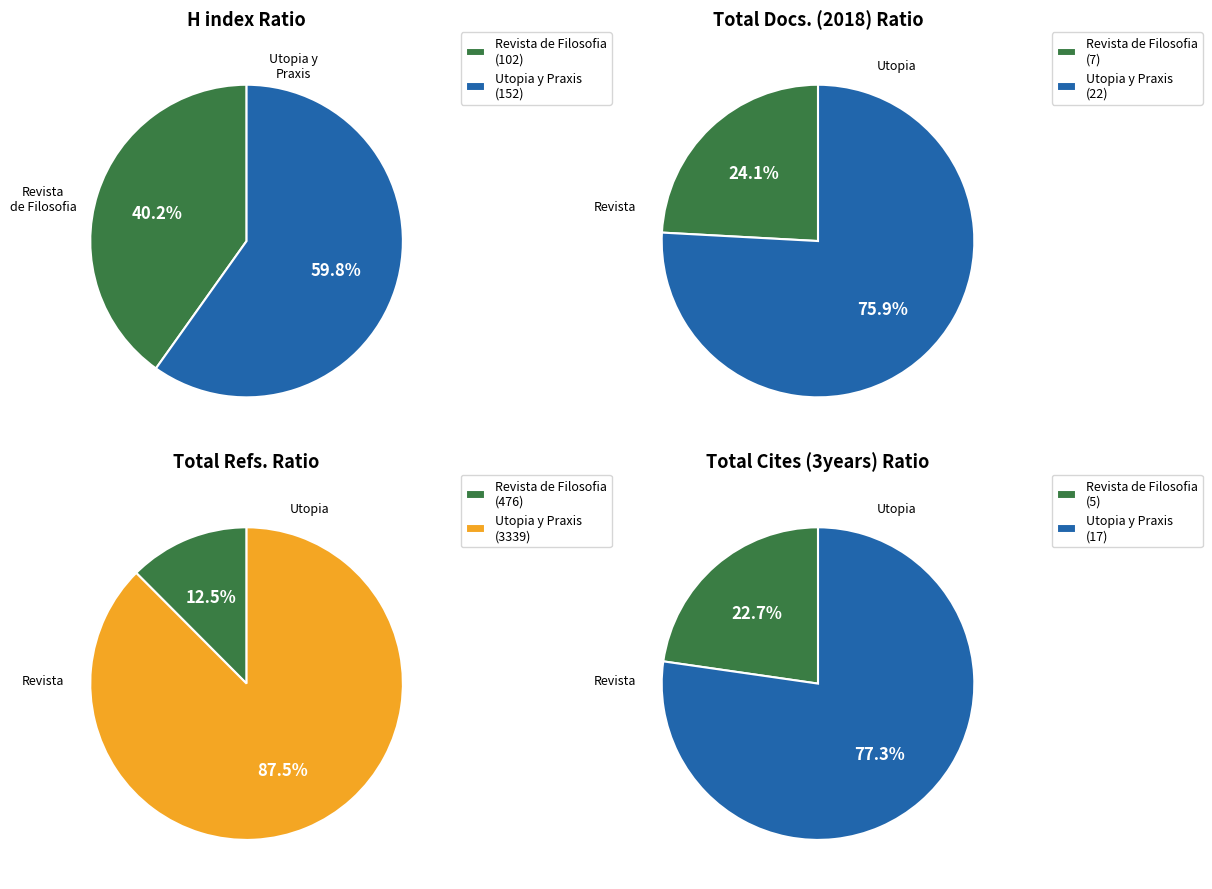

Is there any slice that represents more than half of the pie?

Yes